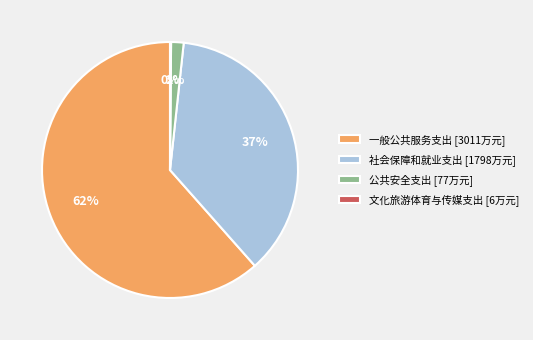

True or false: 一般公共服务支出 [3011万元] accounts for 62% of the total.

True